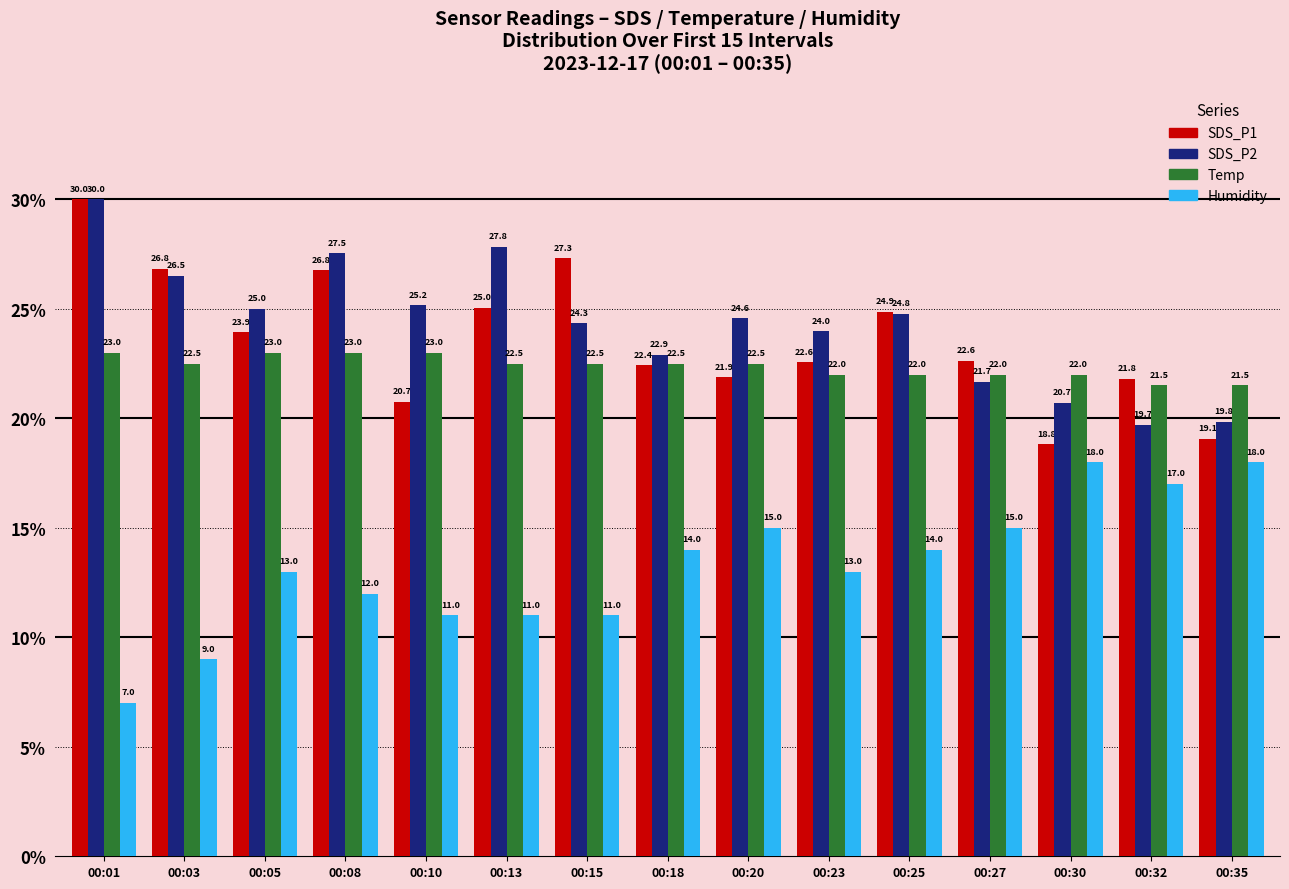

How many data points in Humidity are above 12?

10